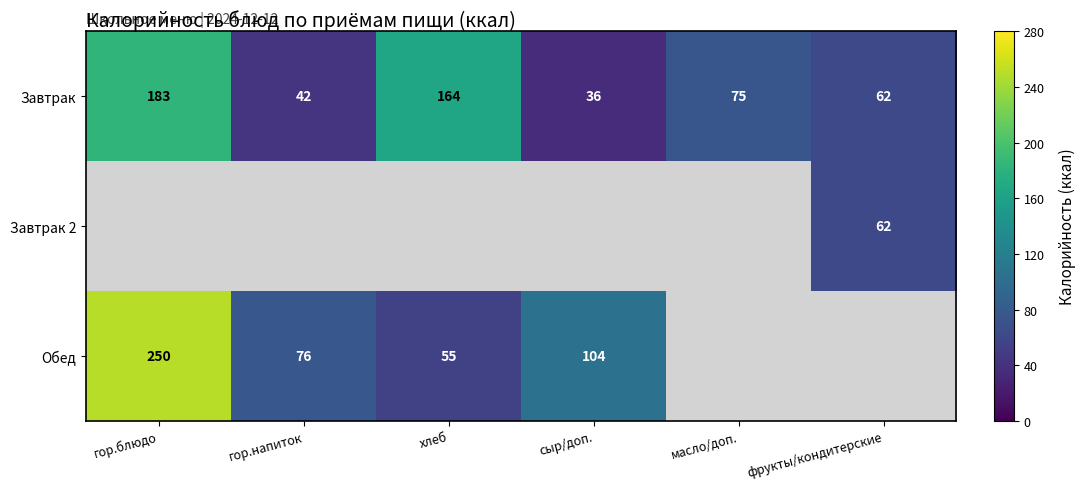

Rank the categories by Завтрак value from highest to lowest.

гор.блюдо, хлеб, масло/доп., фрукты/кондитерские, гор.напиток, сыр/доп.